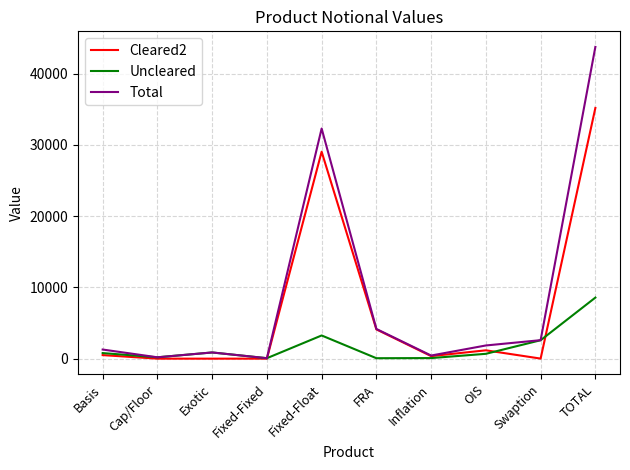

At which category does Total reach its first local valley?

Cap/Floor